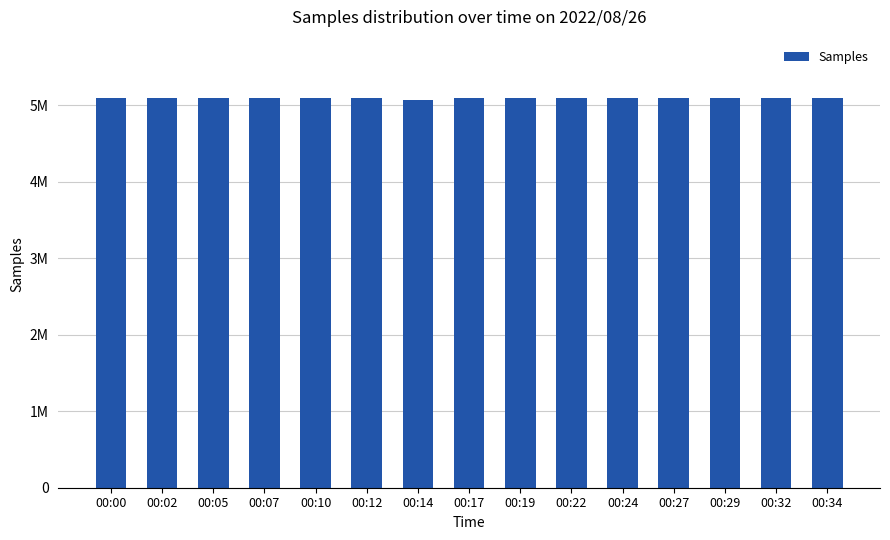

Where is the data nearest to the value 5084136?

00:17